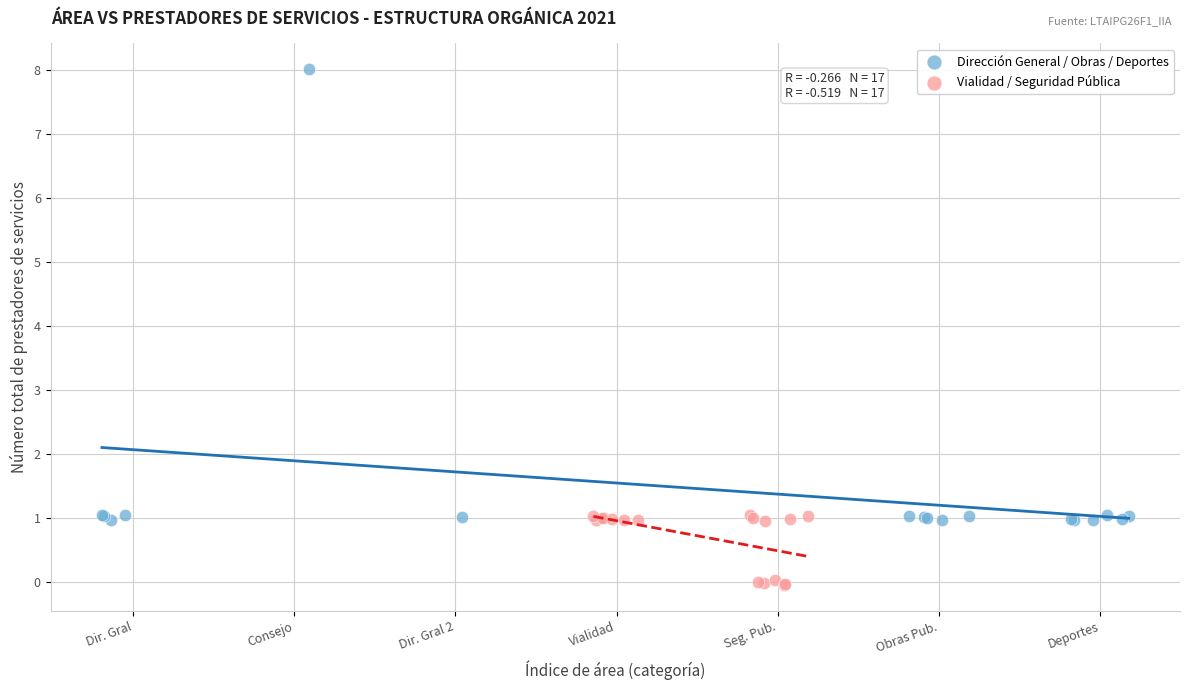

Which series reaches the maximum Y coordinate?

Dirección General / Obras / Deportes